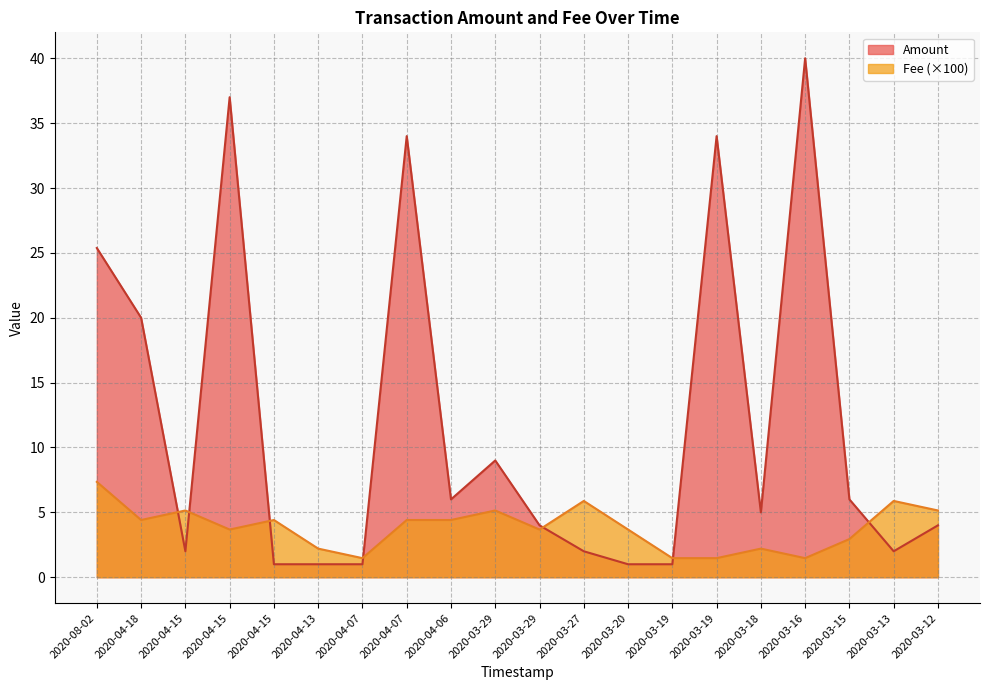

Rank the categories by Fee value from lowest to highest.

2020-04-07, 2020-03-19, 2020-03-19, 2020-03-16, 2020-04-13, 2020-03-18, 2020-03-15, 2020-04-15, 2020-03-29, 2020-03-20, 2020-04-18, 2020-04-15, 2020-04-07, 2020-04-06, 2020-04-15, 2020-03-29, 2020-03-12, 2020-03-27, 2020-03-13, 2020-08-02